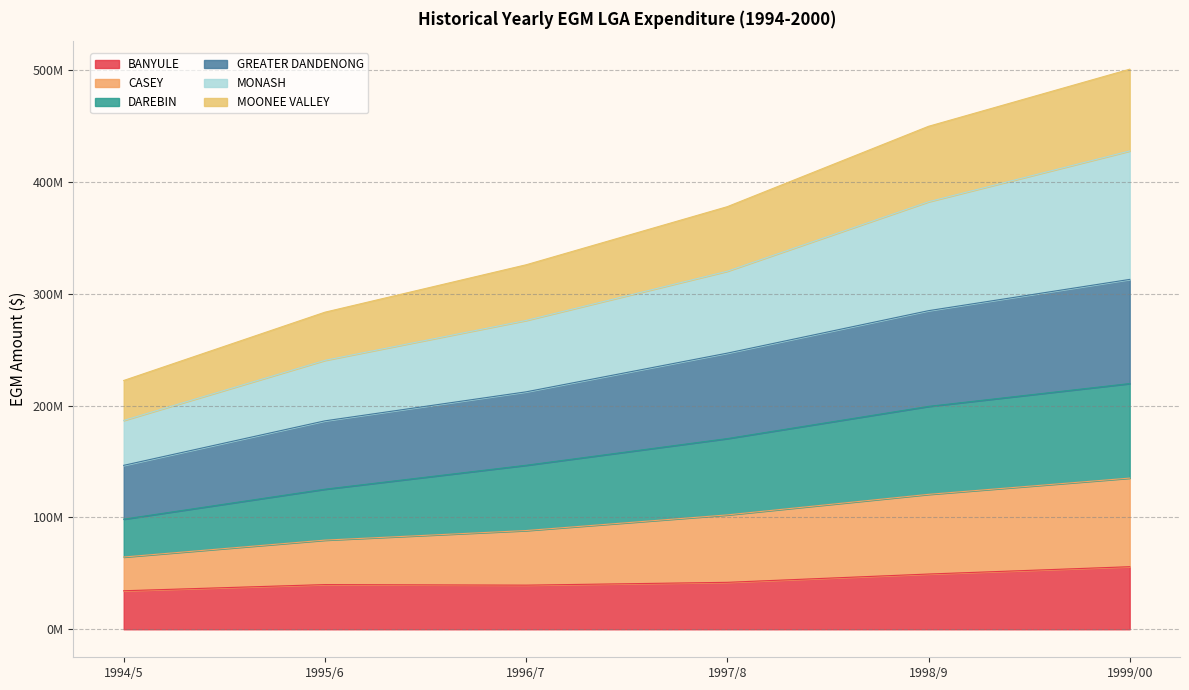

How many lines are shown in the chart?

6